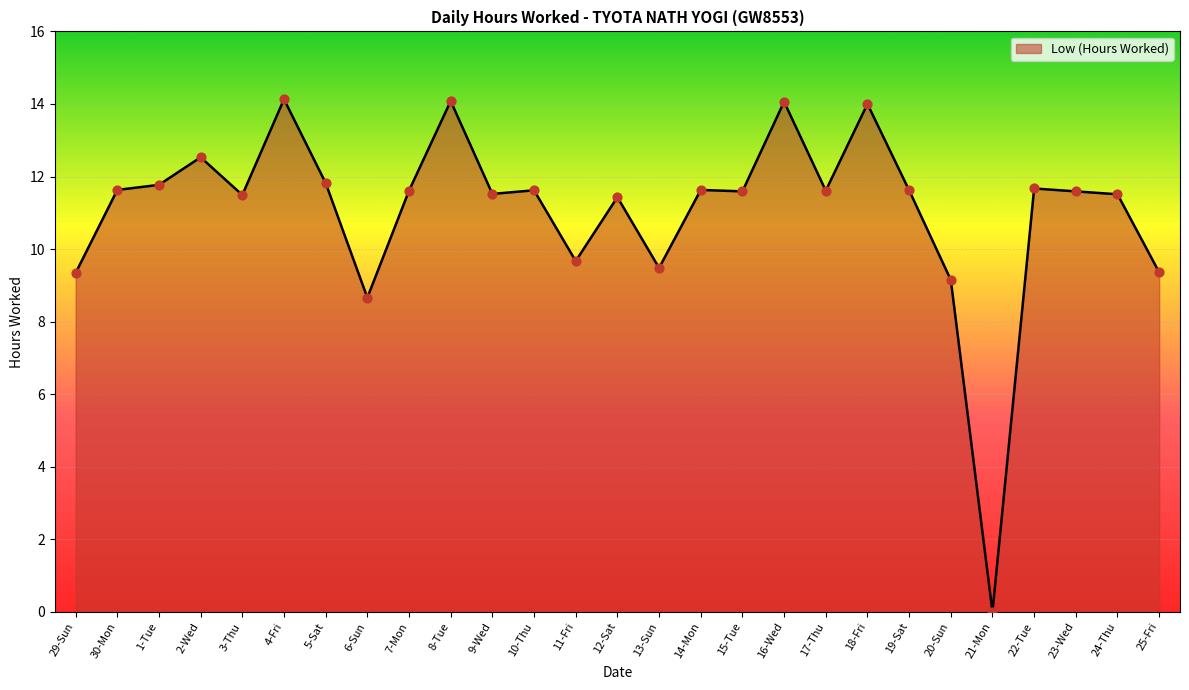

Which has a higher value, 17-Thu or 12-Sat?

17-Thu